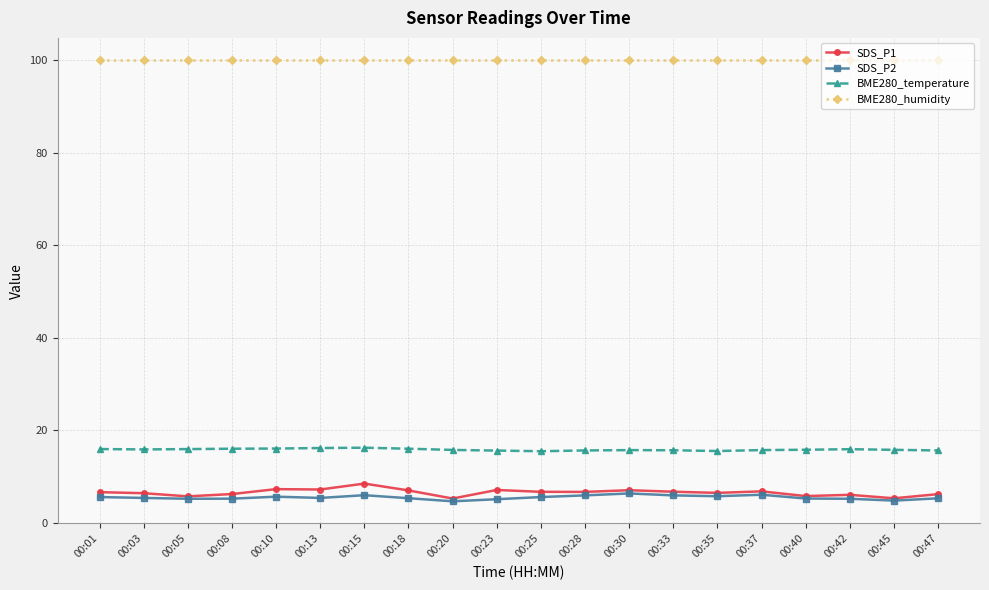

Does the chart have visible grid lines?

Yes